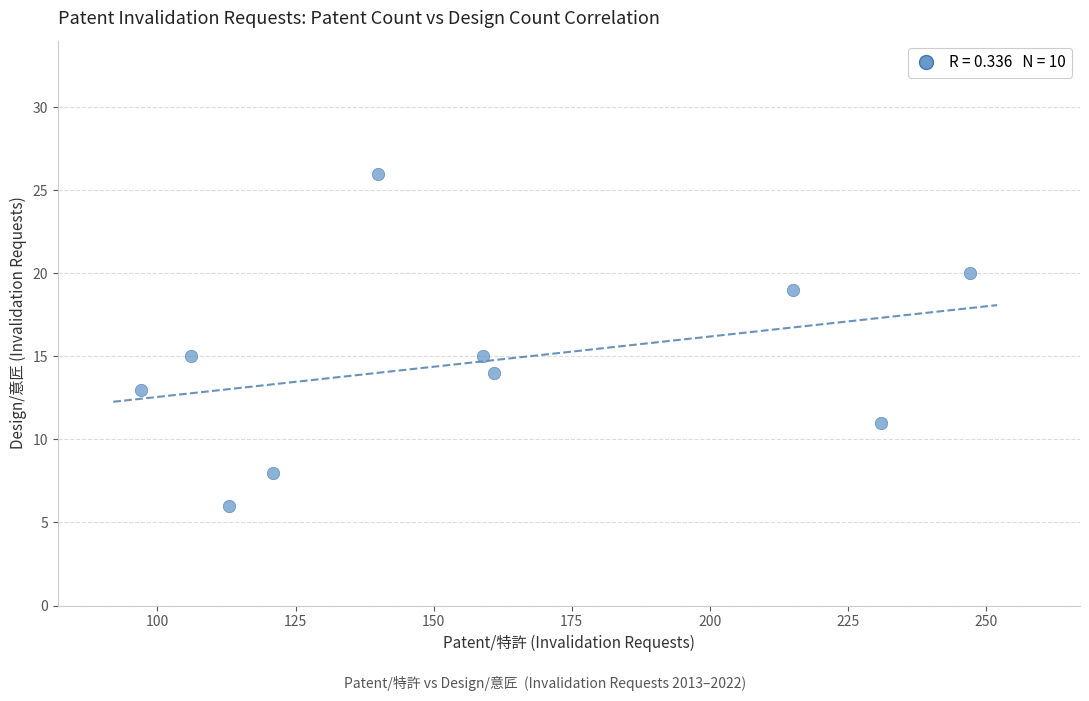

What is the average Y value?

15